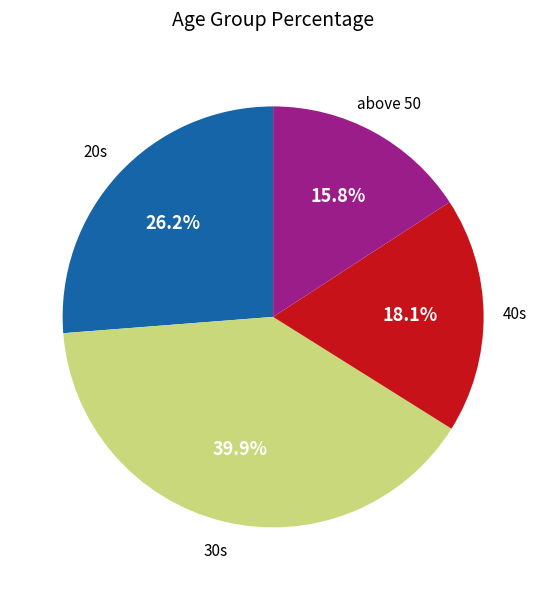

Which slice is the largest?

30s